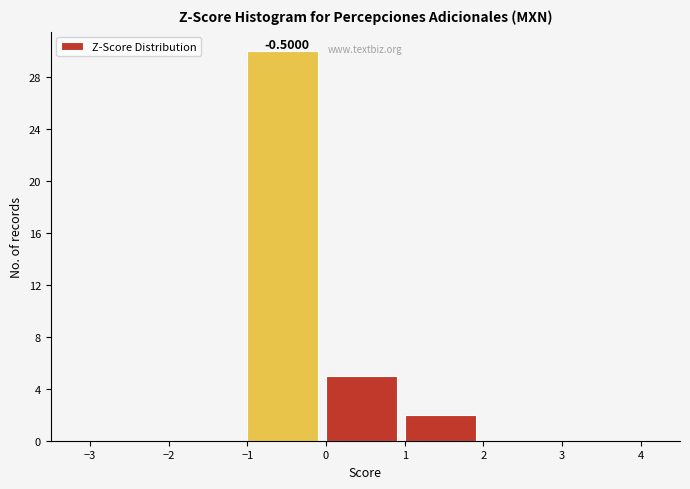

Which range on the x-axis has the tallest bar?

-1 to 0